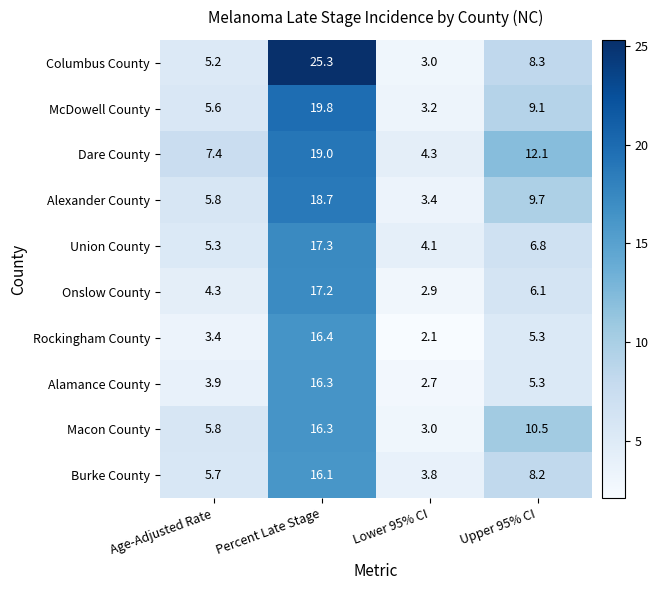

What is the average value of the Alexander County series?

9.4